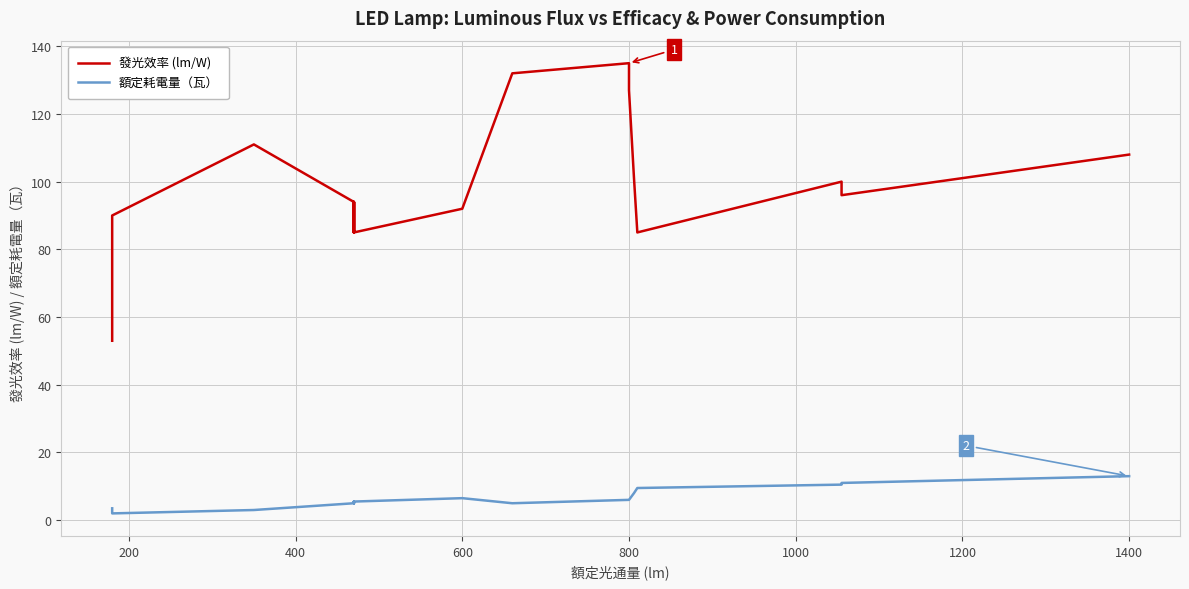

List the series in order of their overall mean, lowest first.

額定耗電量（瓦）, 發光效率 (lm/W)